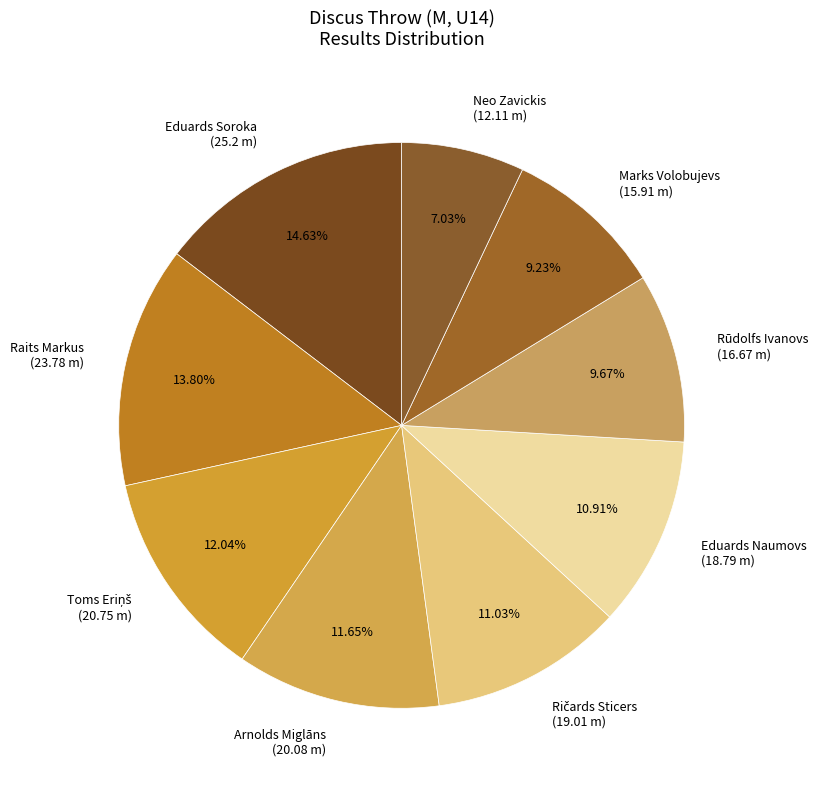

Which category has the smallest portion of the pie?

Neo Zavickis